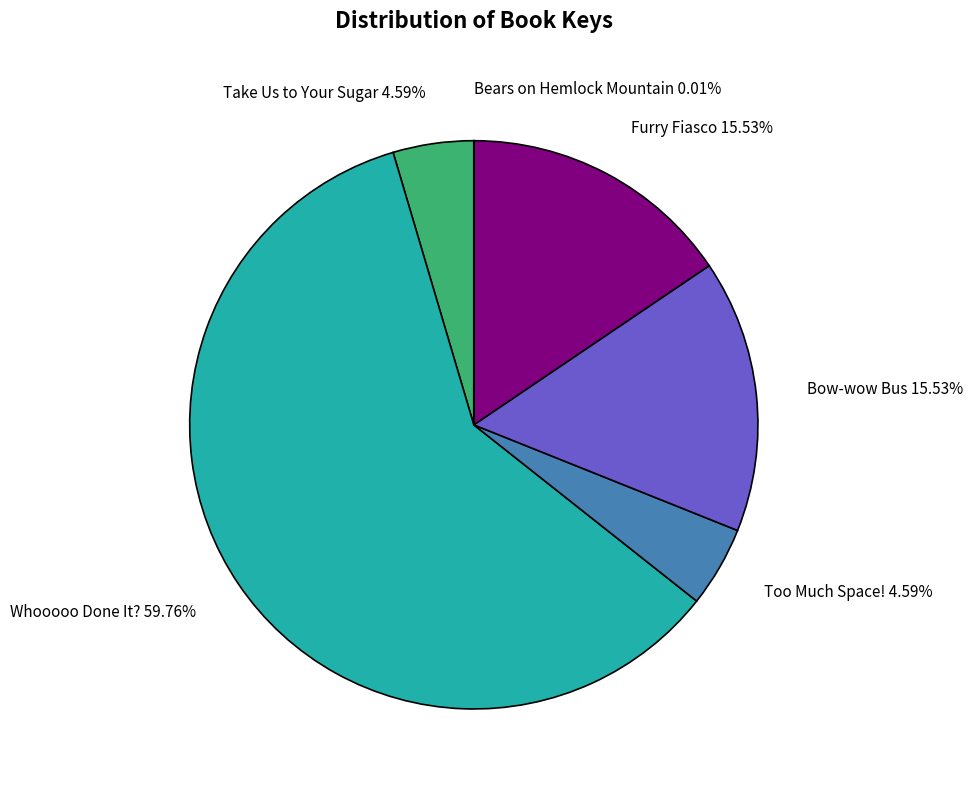

To the nearest percent, what is the combined percentage of Too Much Space! and Take Us to Your Sugar?

9%